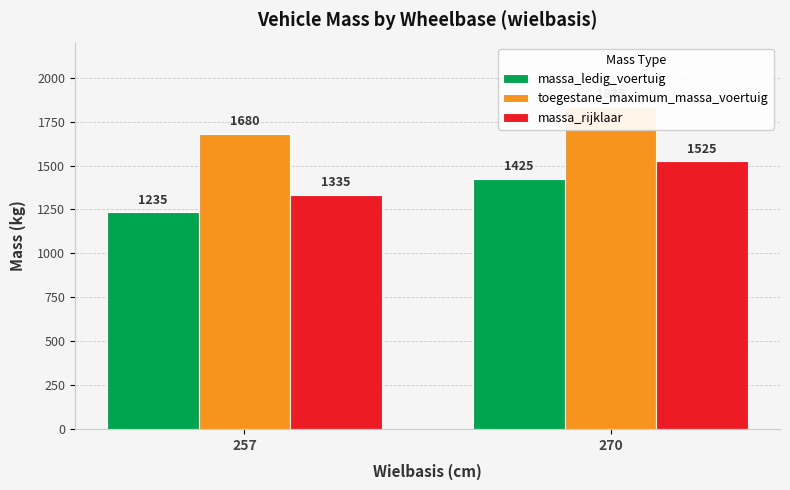

What is the difference between the massa_rijklaar values at 257 and 270?

190